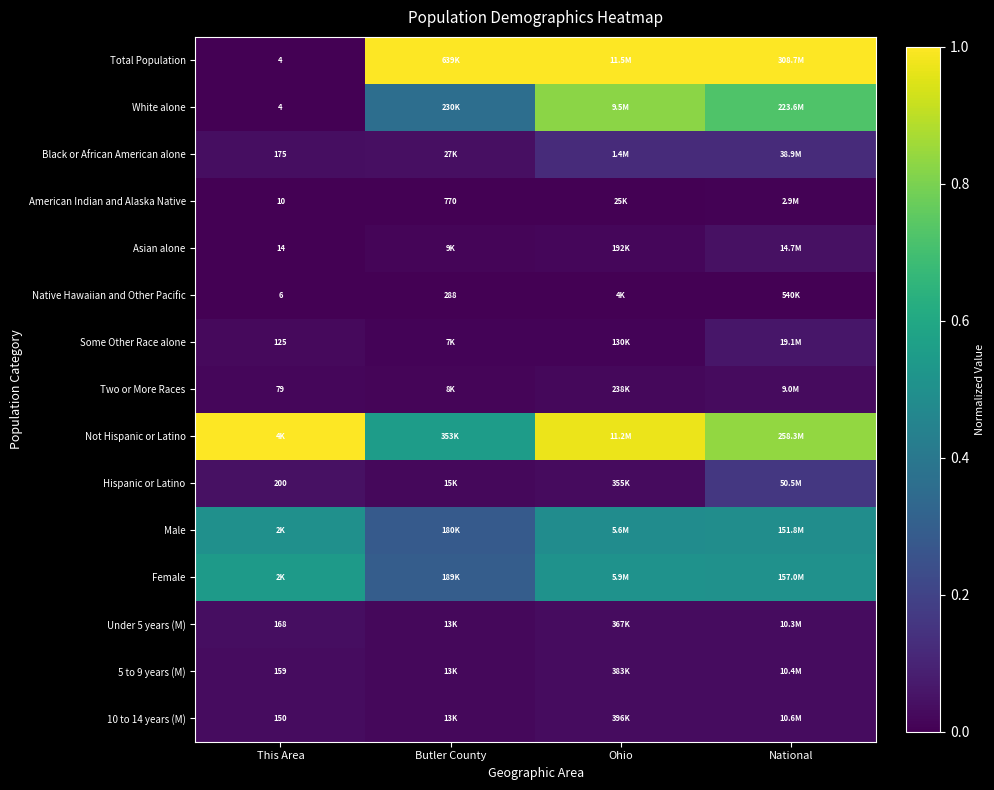

At Ohio, list the series in order from smallest to largest.

Native Hawaiian and Other Pacific, American Indian and Alaska Native, Some Other Race alone, Asian alone, Two or More Races, Hispanic or Latino, Under 5 years (M), 5 to 9 years (M), 10 to 14 years (M), Black or African American alone, Male, Female, White alone, Not Hispanic or Latino, Total Population